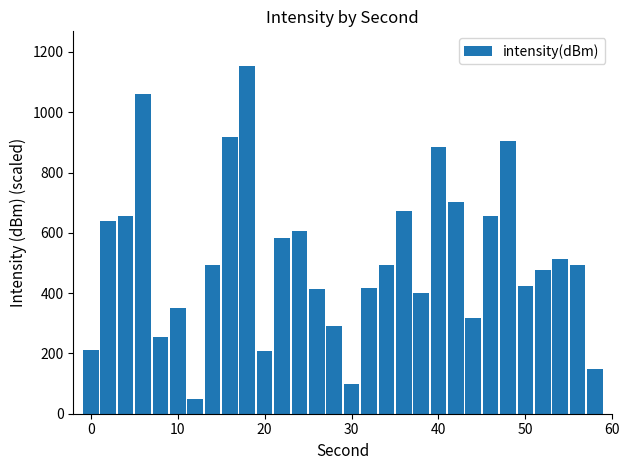

Are the bars horizontal?

No